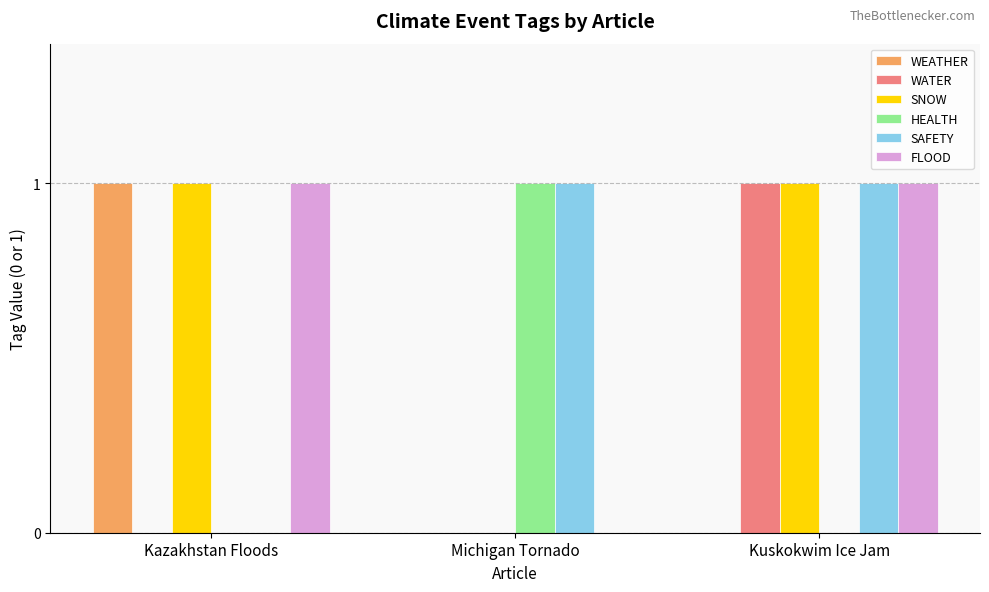

True or false: FLOOD has a value of 2 at Kuskokwim Ice Jam.

False